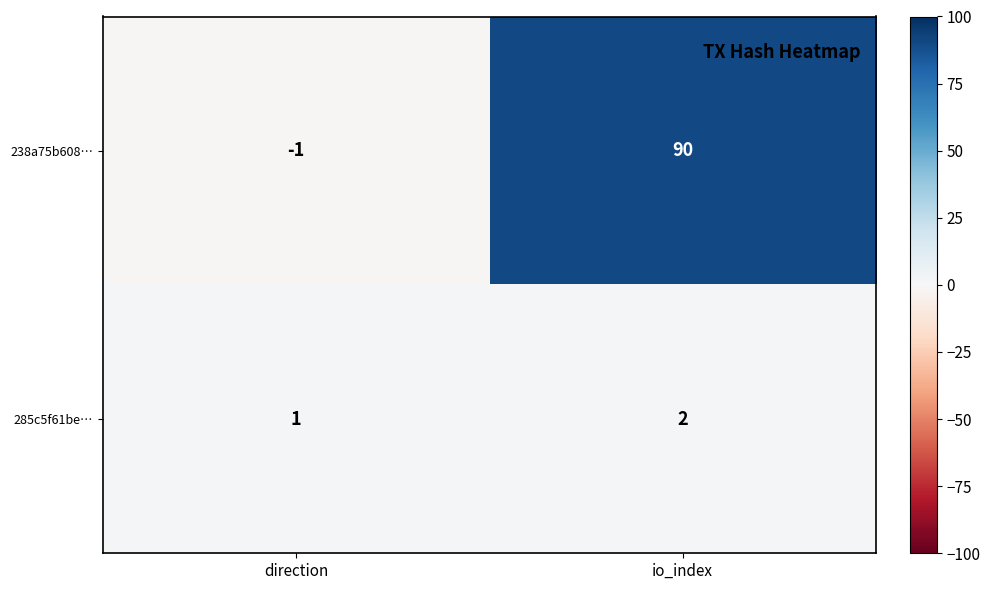

Is the value of 238a75b608… at direction greater than the value of 285c5f61be… at direction?

No